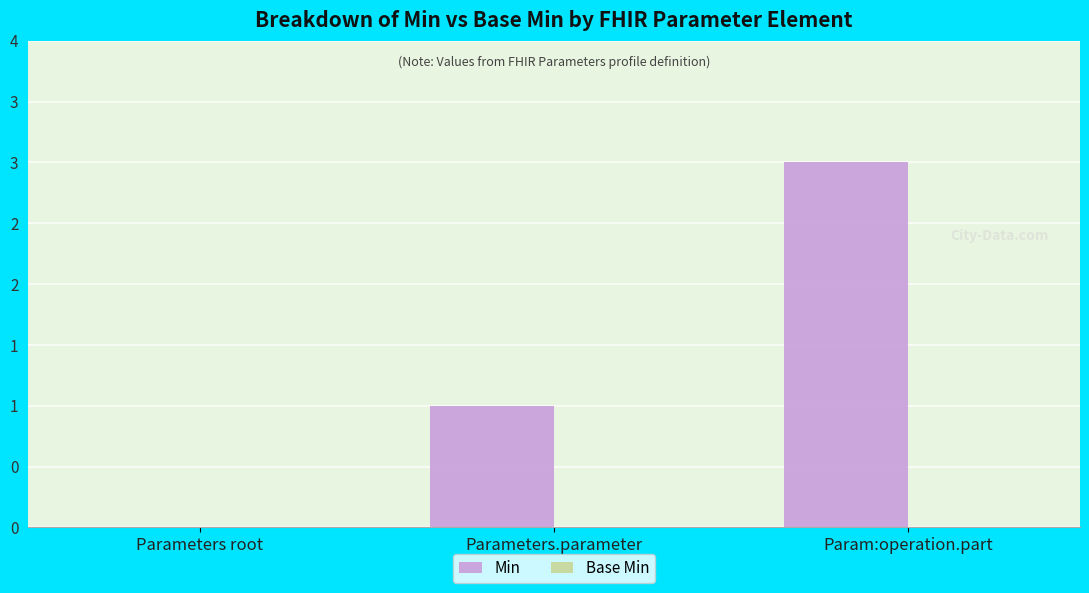

Does the chart contain any negative values?

No